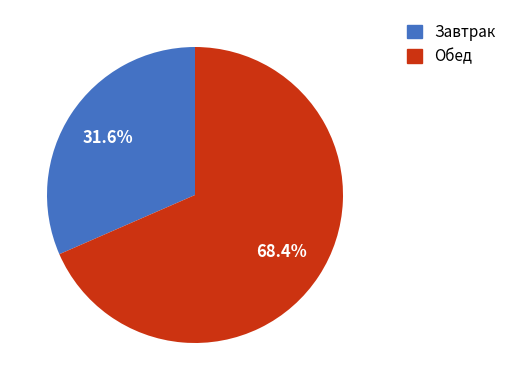

Does Обед represent more than half of the total?

Yes